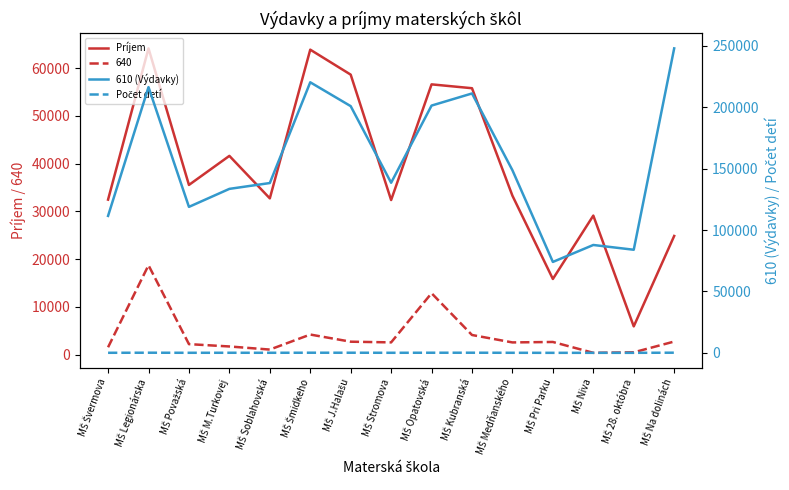

The 610 (Výdavky) series shows 148763 at MŠ Medňanského. True or false?

True